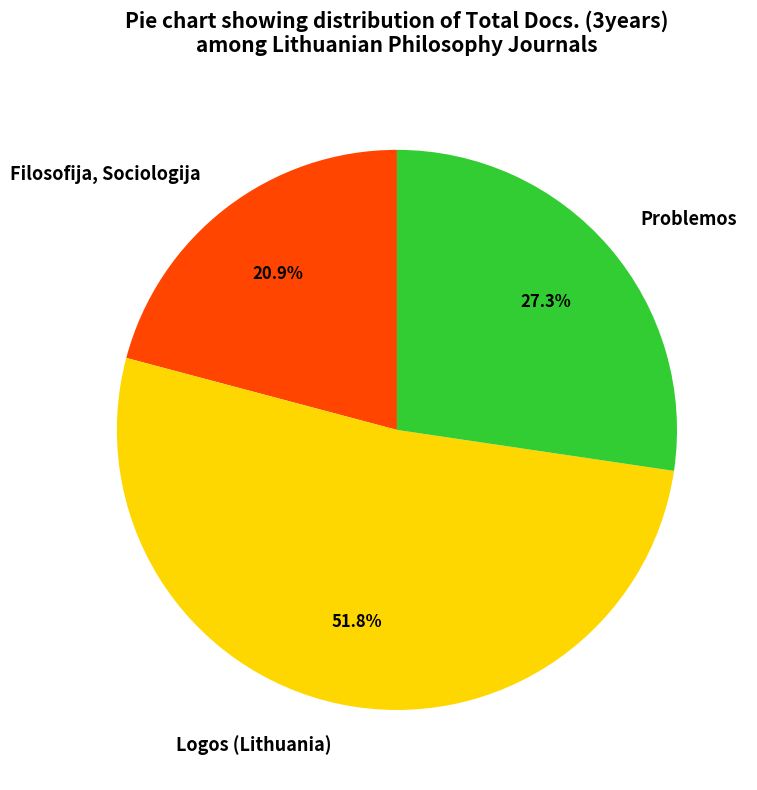

Which category has the smallest portion of the pie?

Filosofija, Sociologija